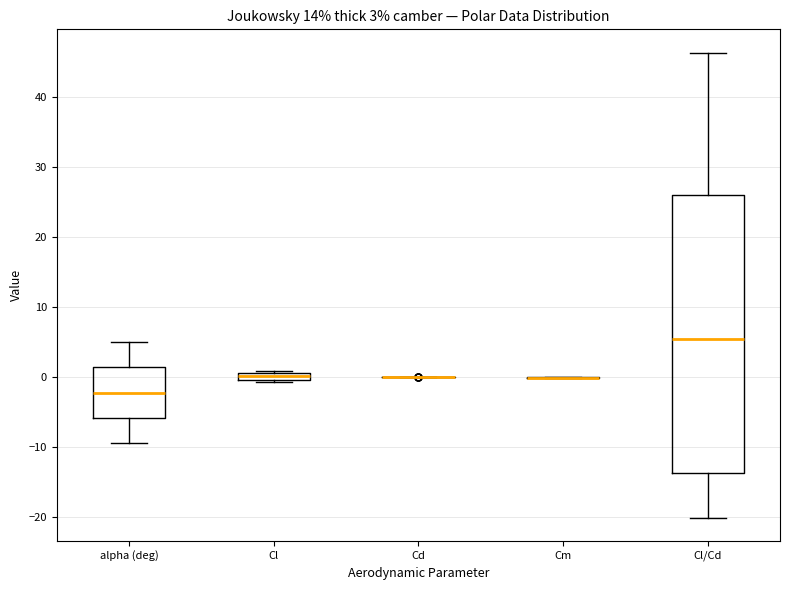

Comparing the boxes themselves (not the whiskers), which one is the tallest?

Cl/Cd